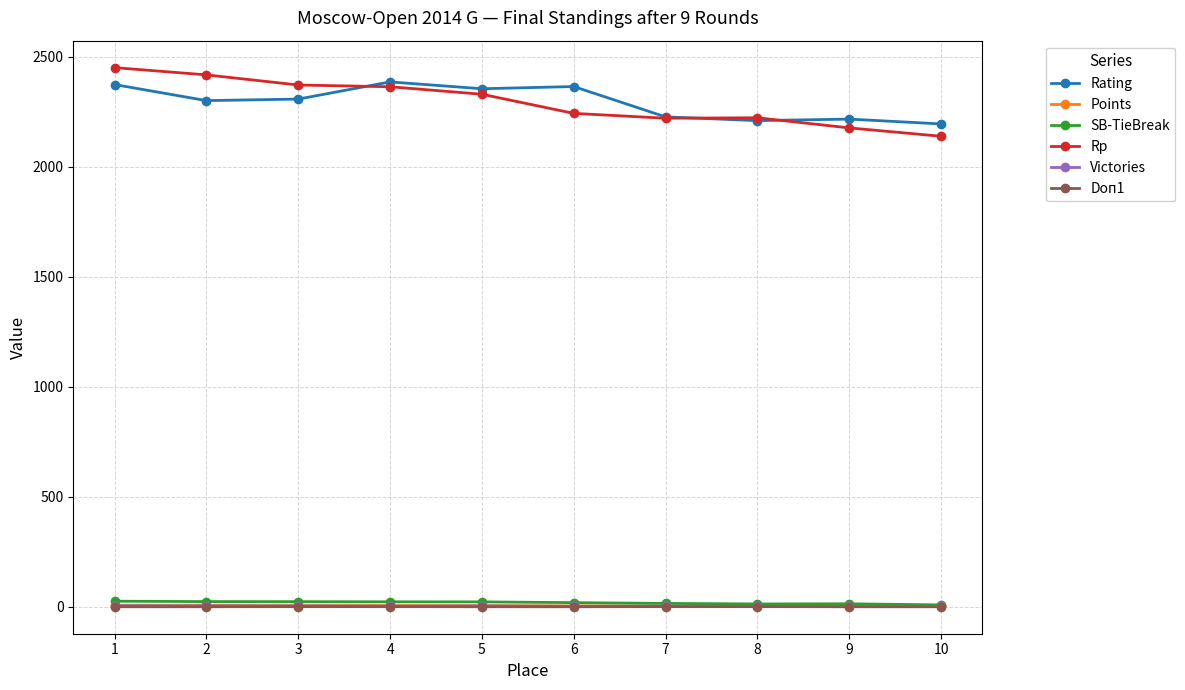

True or false: Victories and Rp intersect in this chart.

False